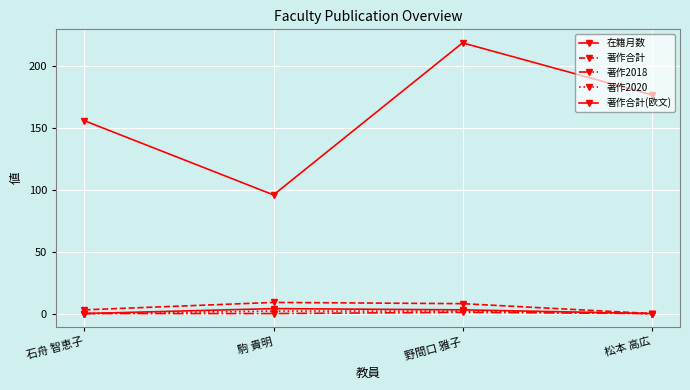

Reading right to left, extract all data points from this chart.

在籍月数: 松本 高広=177	野間口 雅子=219	駒 貴明=96	石舟 智恵子=156
著作合計: 松本 高広=0	野間口 雅子=8	駒 貴明=9	石舟 智恵子=3
著作2018: 松本 高広=0	野間口 雅子=1	駒 貴明=0	石舟 智恵子=0
著作2020: 松本 高広=0	野間口 雅子=2	駒 貴明=2	石舟 智恵子=0
著作合計(欧文): 松本 高広=0	野間口 雅子=3	駒 貴明=4	石舟 智恵子=0